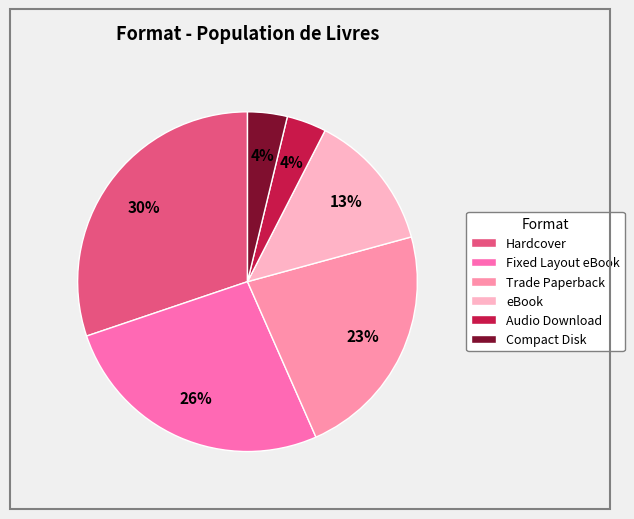

Count the number of slices in the pie.

6